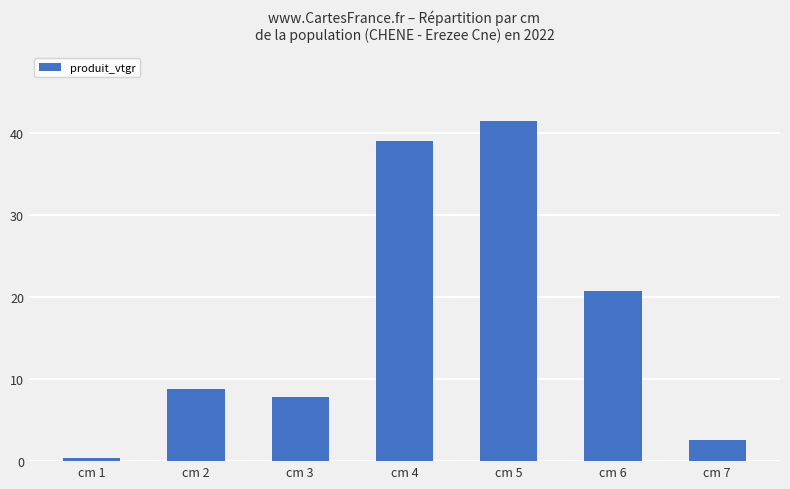

At which label is the value closest to 20?

cm 6